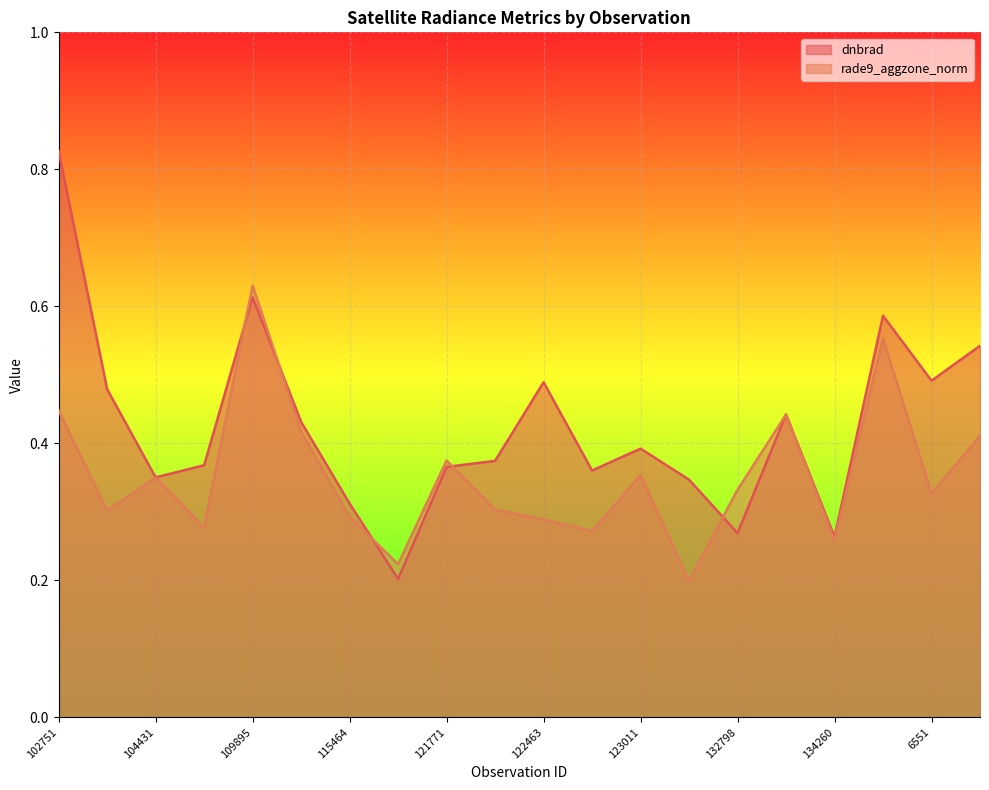

At which category is the sum across all series the highest?

102751